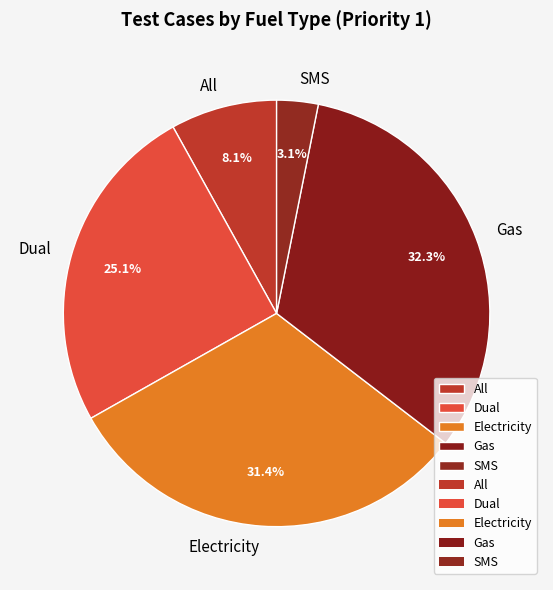

Does any single category account for the majority?

No